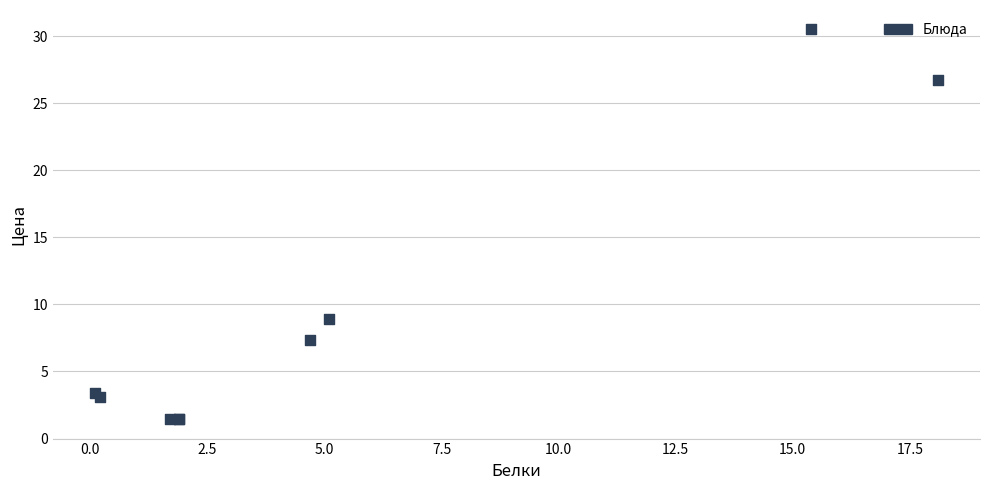

What Y value in the scatter plot is closest to 15?

8.9